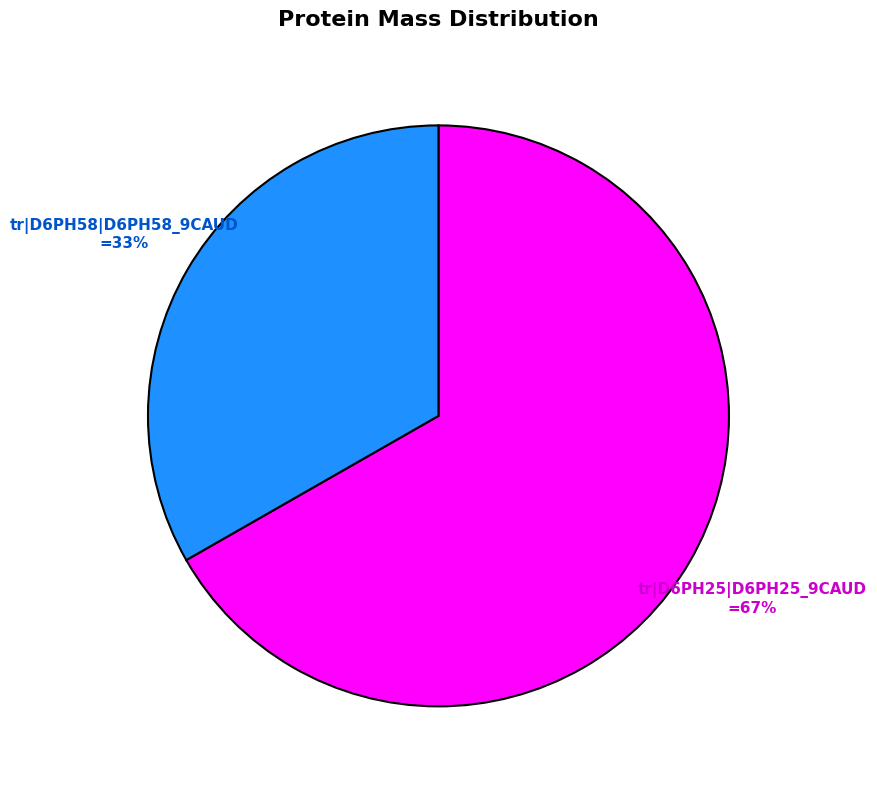

Is there a majority slice in this chart?

Yes